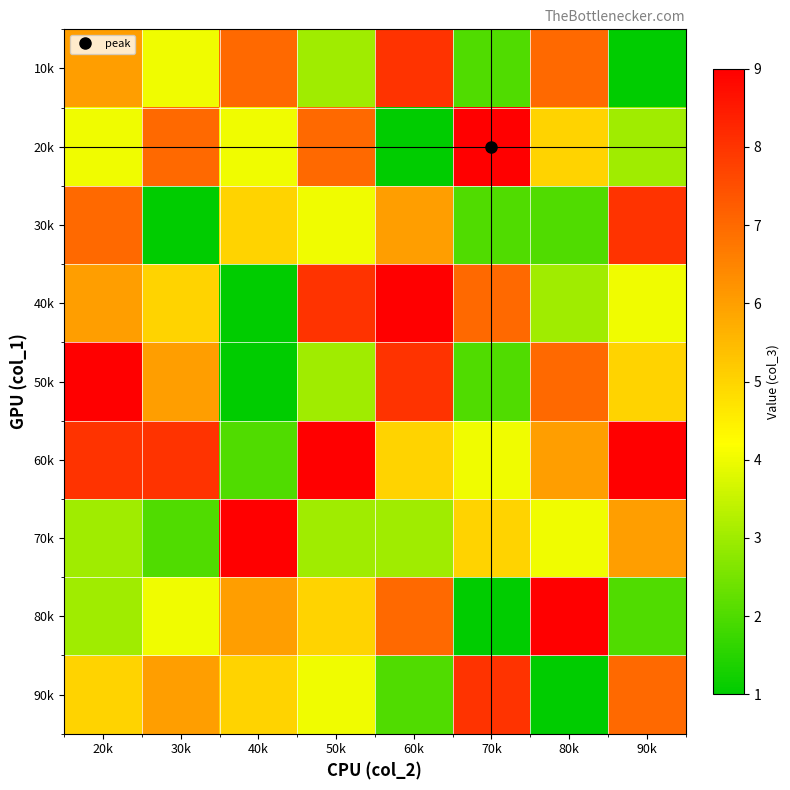

Reading left to right, what are all the values shown in this chart?

10k: 20k=6	30k=4	40k=7	50k=3	60k=8	70k=2	80k=7	90k=1
20k: 20k=4	30k=7	40k=4	50k=7	60k=1	70k=9	80k=5	90k=3
30k: 20k=7	30k=1	40k=5	50k=4	60k=6	70k=2	80k=2	90k=8
40k: 20k=6	30k=5	40k=1	50k=8	60k=9	70k=7	80k=3	90k=4
50k: 20k=9	30k=6	40k=1	50k=3	60k=8	70k=2	80k=7	90k=5
60k: 20k=8	30k=8	40k=2	50k=9	60k=5	70k=4	80k=6	90k=9
70k: 20k=3	30k=2	40k=9	50k=3	60k=3	70k=5	80k=4	90k=6
80k: 20k=3	30k=4	40k=6	50k=5	60k=7	70k=1	80k=9	90k=2
90k: 20k=5	30k=6	40k=5	50k=4	60k=2	70k=8	80k=1	90k=7